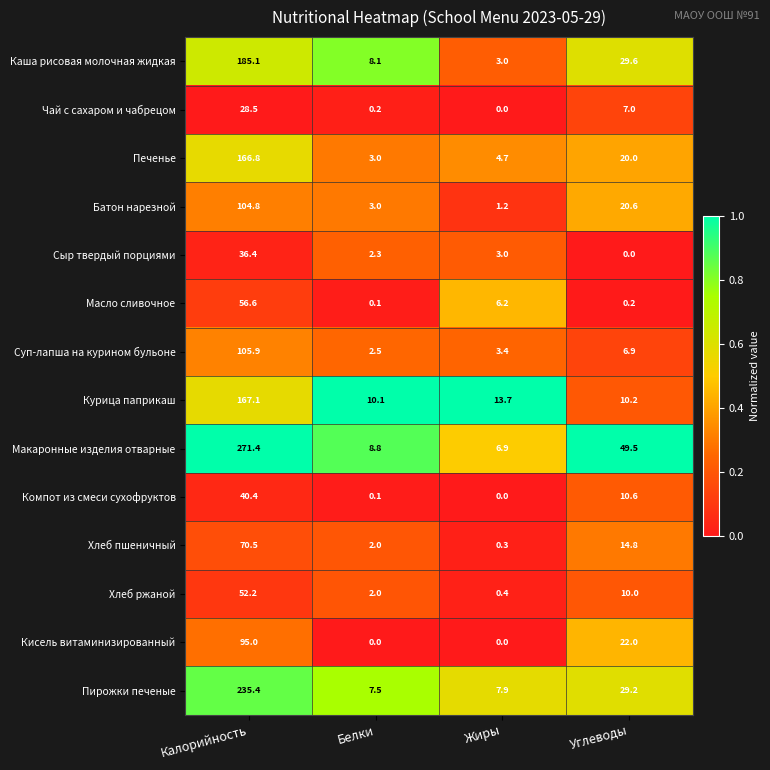

What is the difference between the maximum and minimum values in the Чай с сахаром и чабрецом series?

28.5